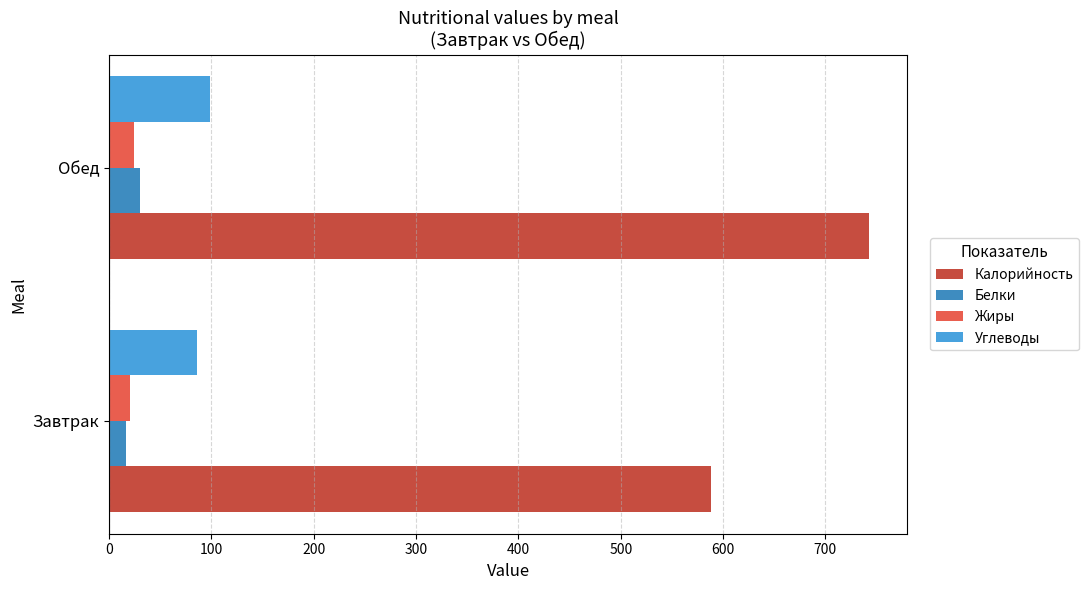

The value of Калорийность at Обед is 742.7. True or false?

True